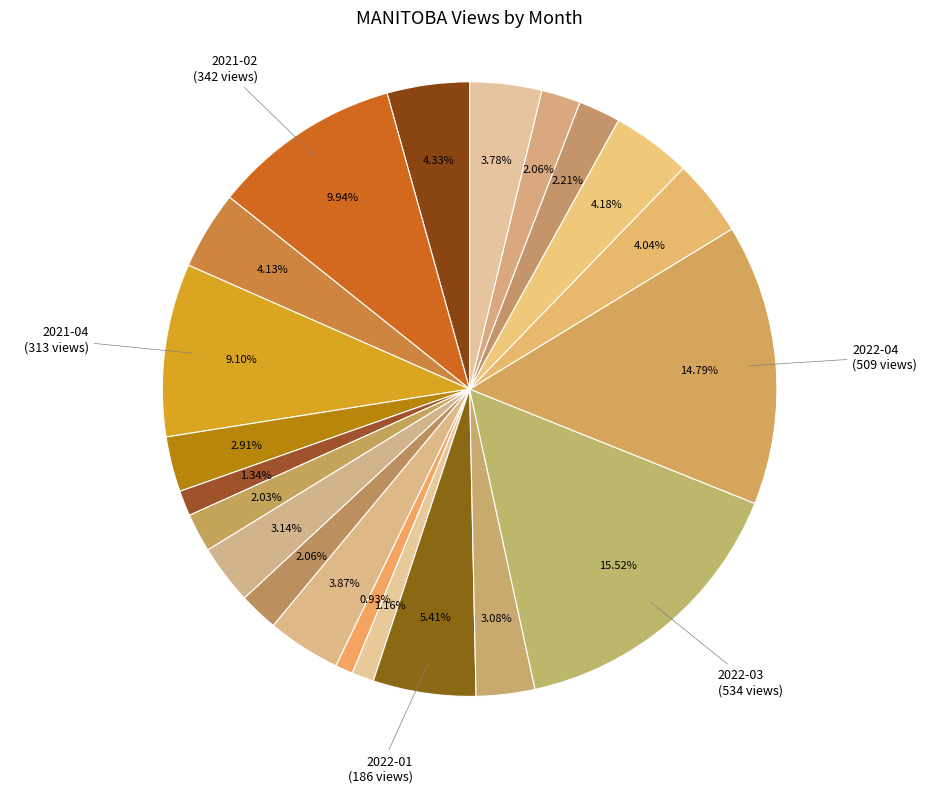

How many segments does this pie chart have?

21